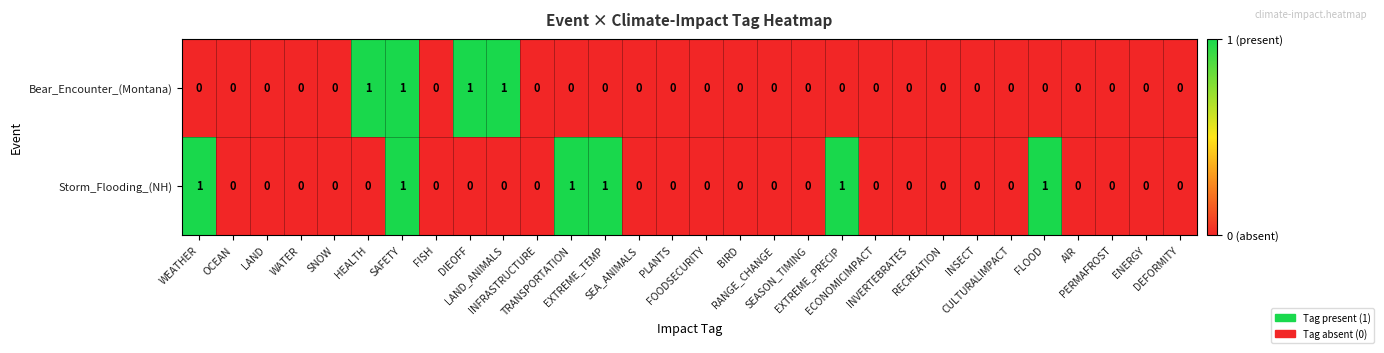

Rank the series by their average value, from lowest to highest.

Bear_Encounter_(Montana), Storm_Flooding_(NH)